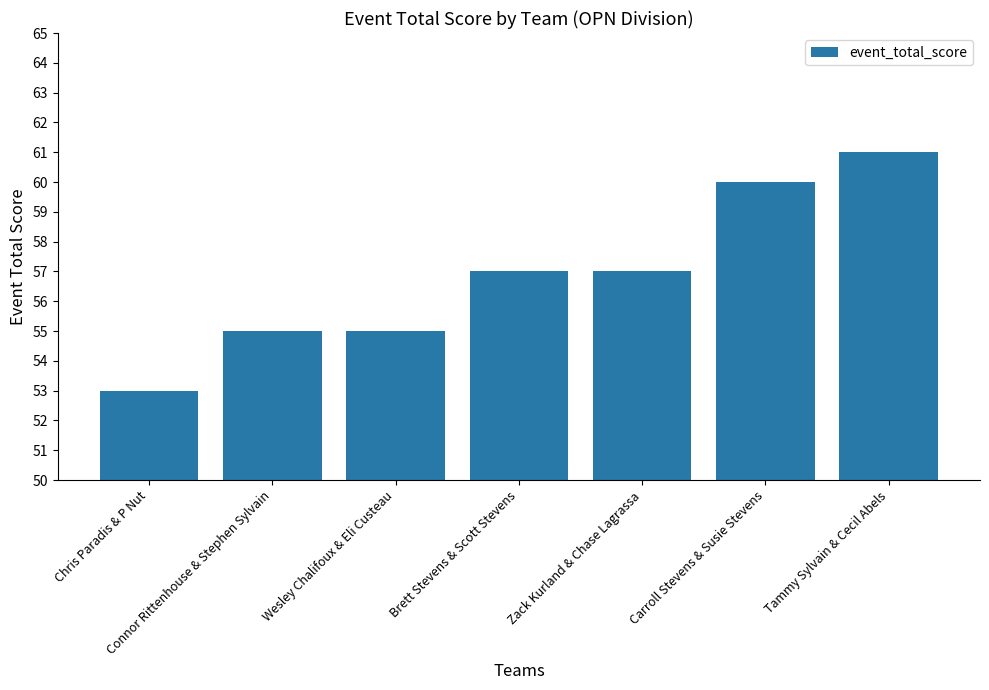

Is it true that the value at Wesley Chalifoux & Eli Custeau is 55?

True